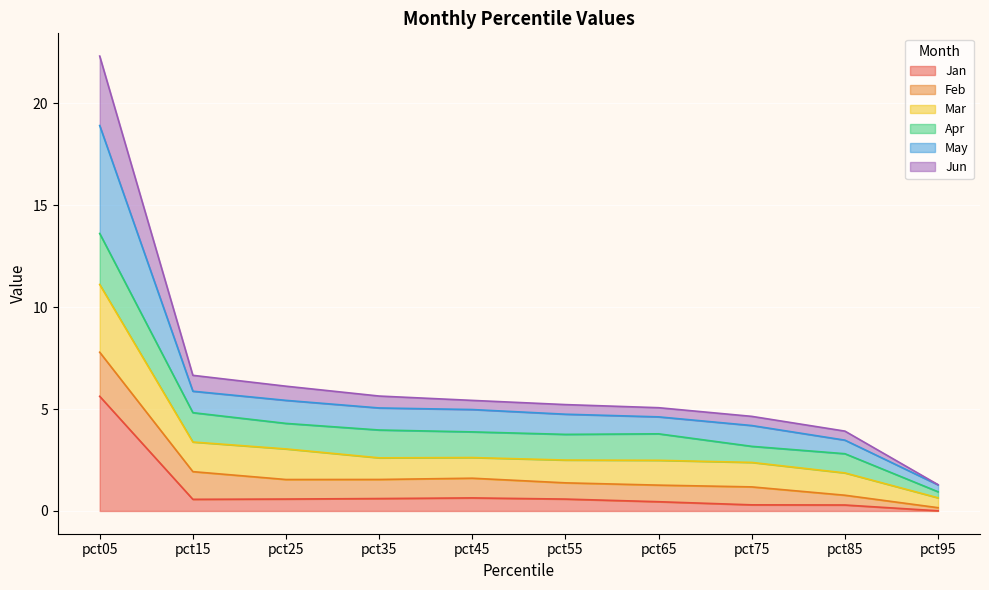

Where does the Jun series first go above 5?

pct05